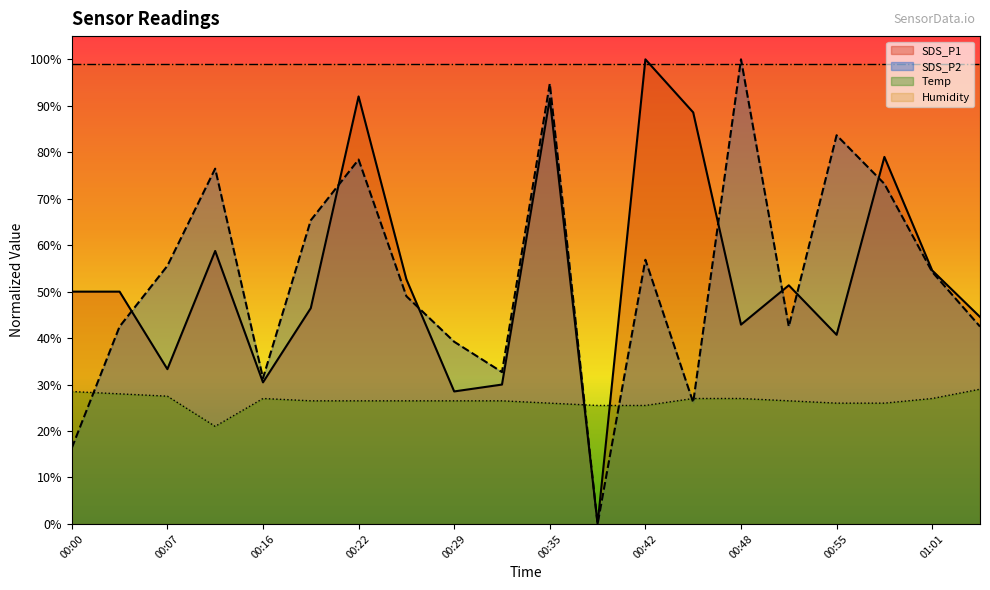

What position from the left is 00:26?

8